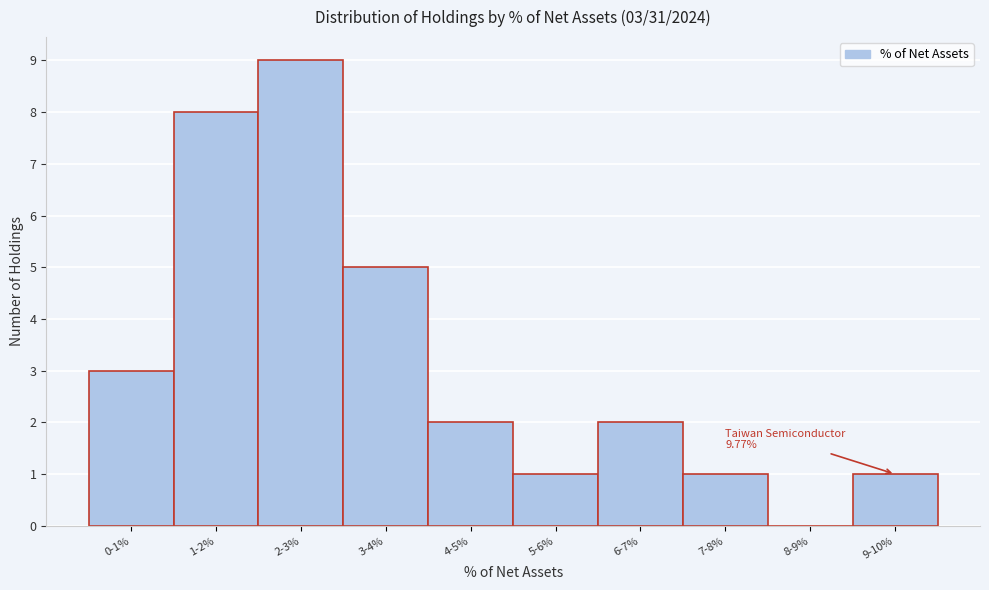

Reading left to right, transcribe all the data shown in this chart.

0-1%=3	1-2%=8	2-3%=9	3-4%=5	4-5%=2	5-6%=1	6-7%=2	7-8%=1	8-9%=0	9-10%=1